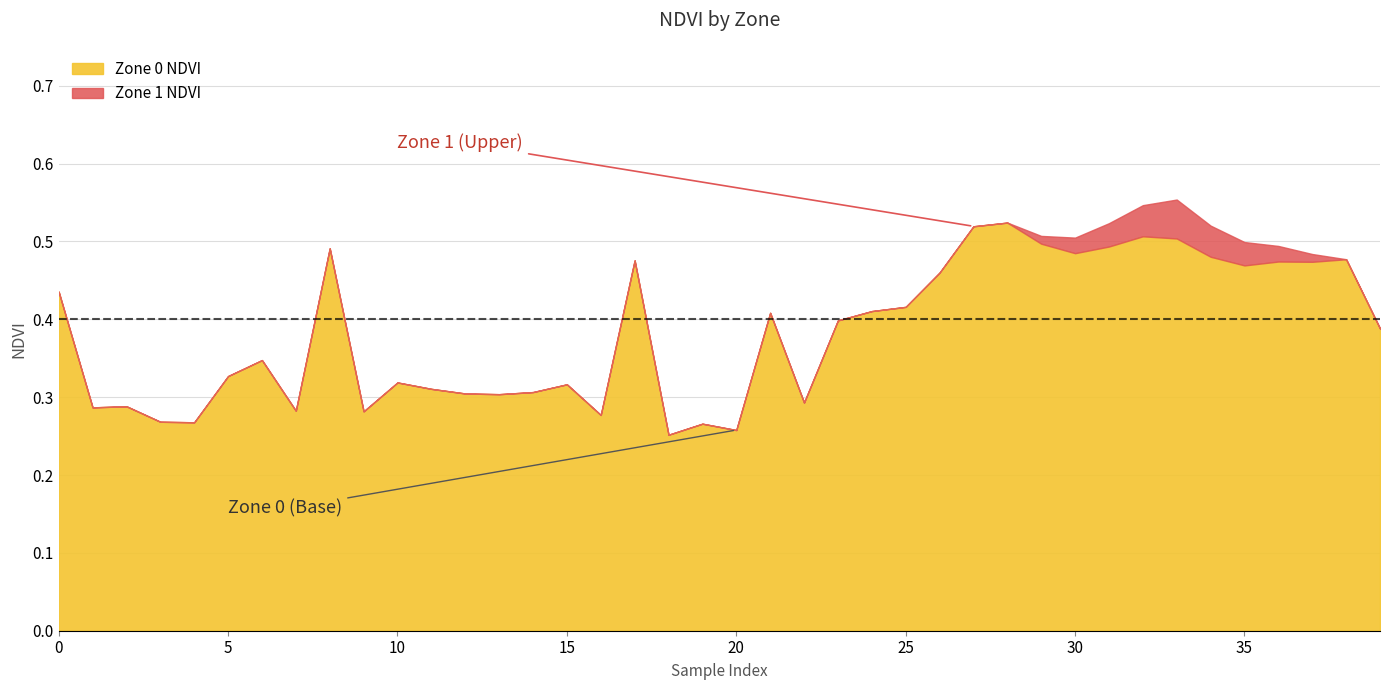

After their last crossing, which series has the higher values: Zone 1 NDVI or Zone 0 NDVI?

Zone 1 NDVI